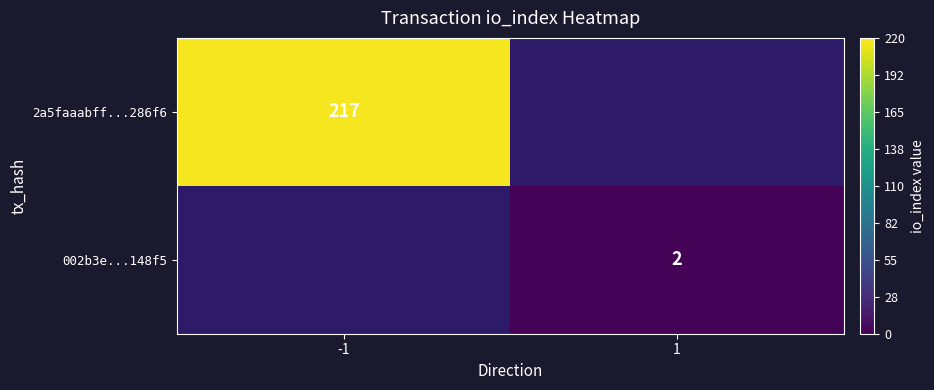

The value of 002b3e...148f5 at 1 is 1.2. True or false?

False